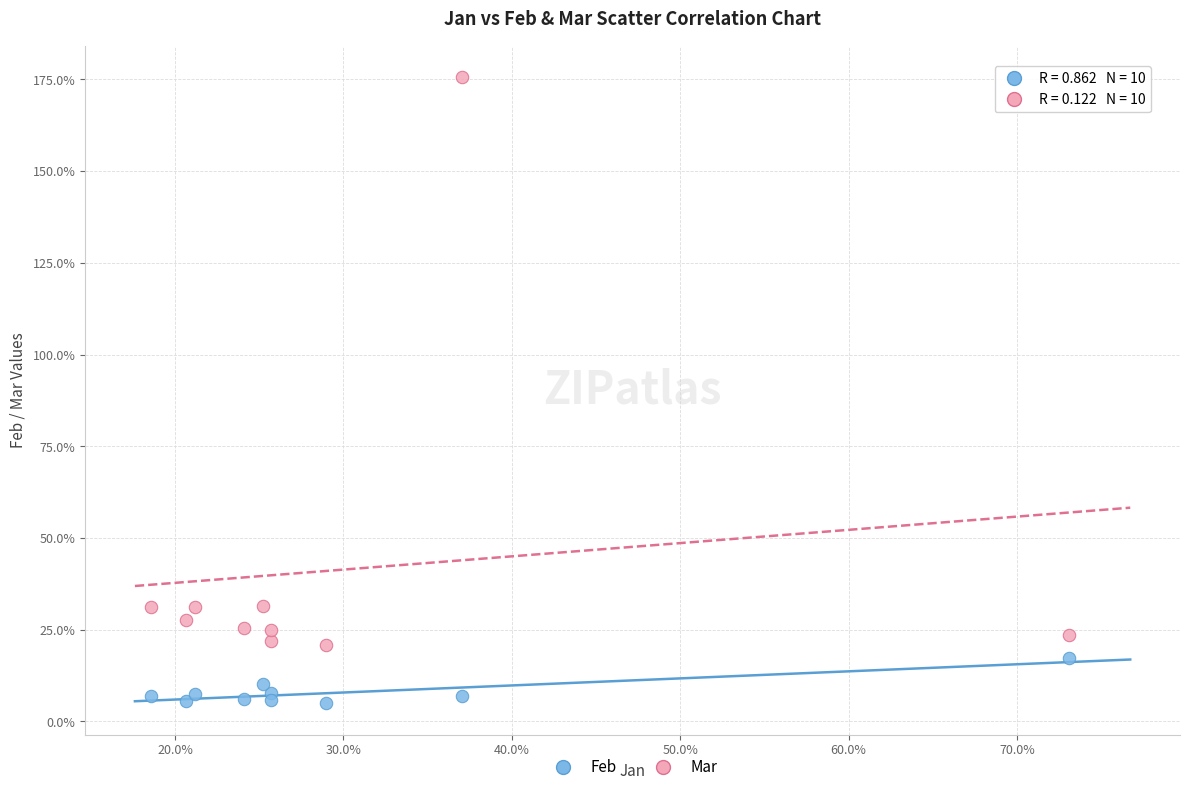

Which series has the widest spread of Y values?

Mar